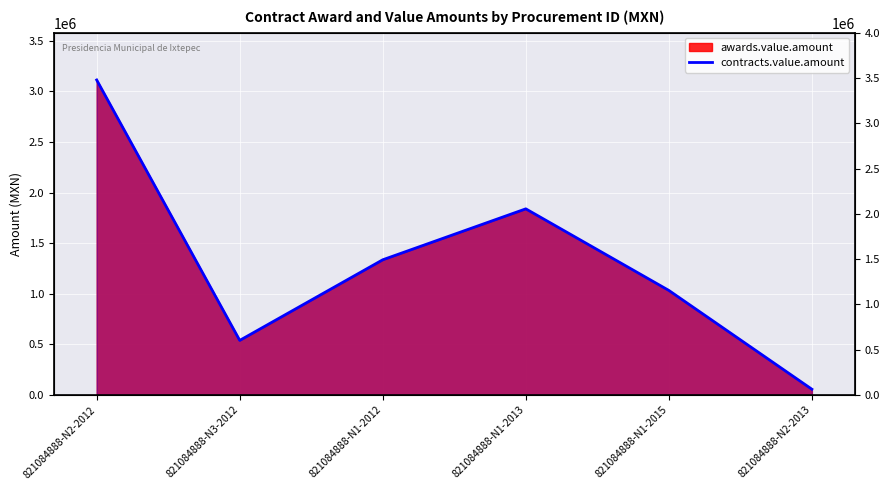

At which label is the value closest to 1585086?

821084888-N1-2012